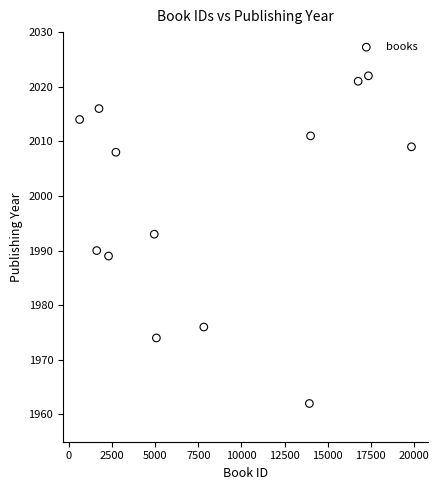

What is the range of X values (max minus min)?

19231